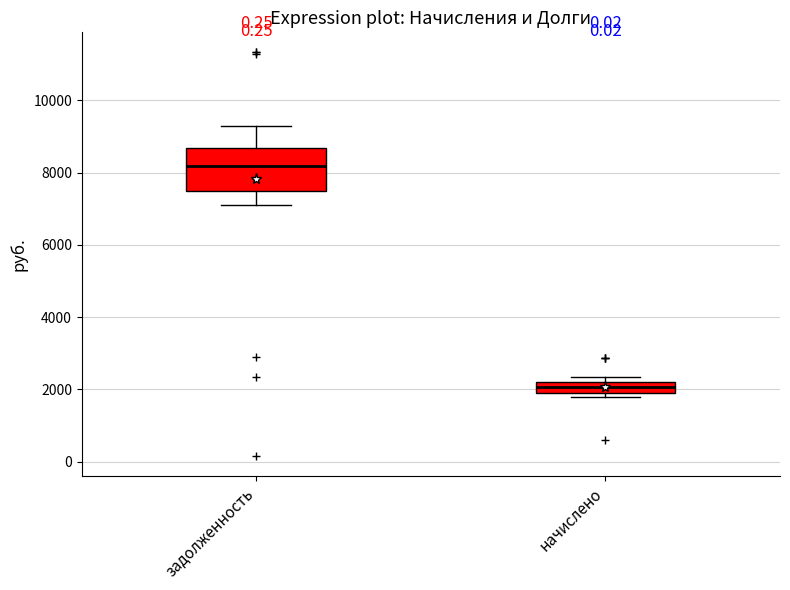

Which box is the tallest, from its lower edge to its upper edge?

задолженность